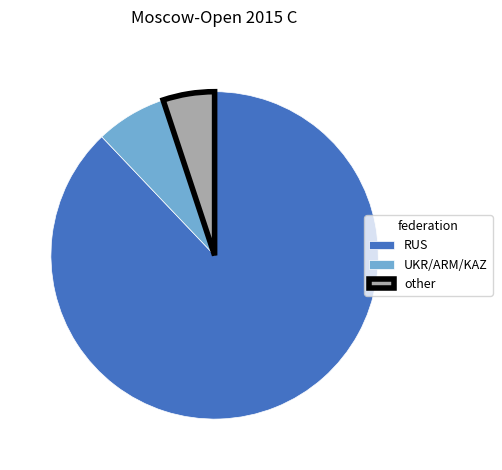

Is there a majority slice in this chart?

Yes